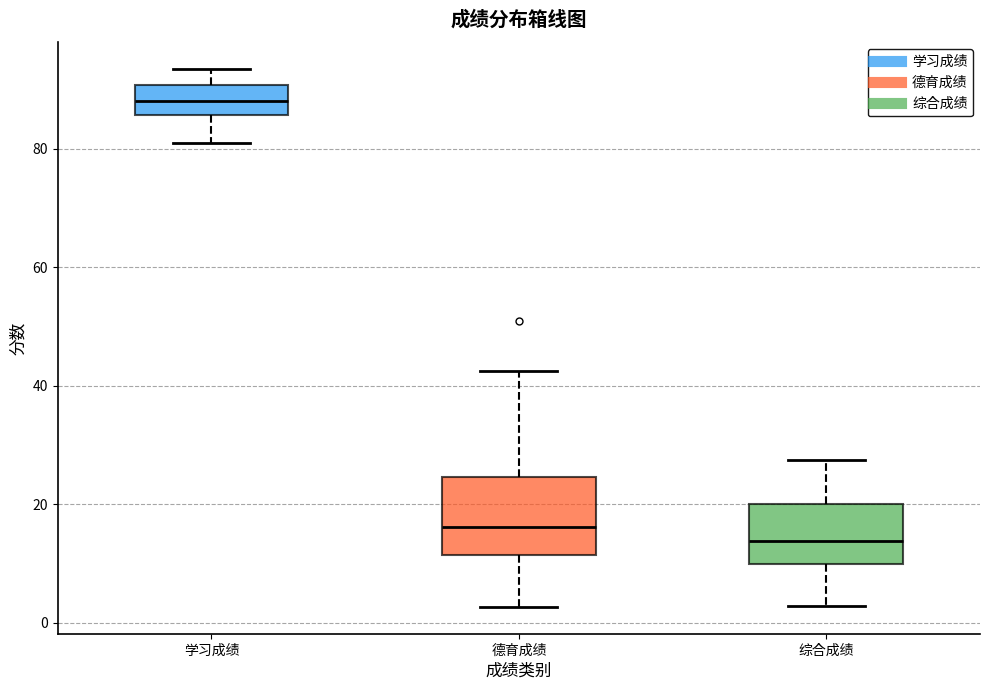

Where does the median line of the box for 学习成绩 sit on the y-axis? The values are not printed on the chart, so give them approximately, as read against the axis.

88